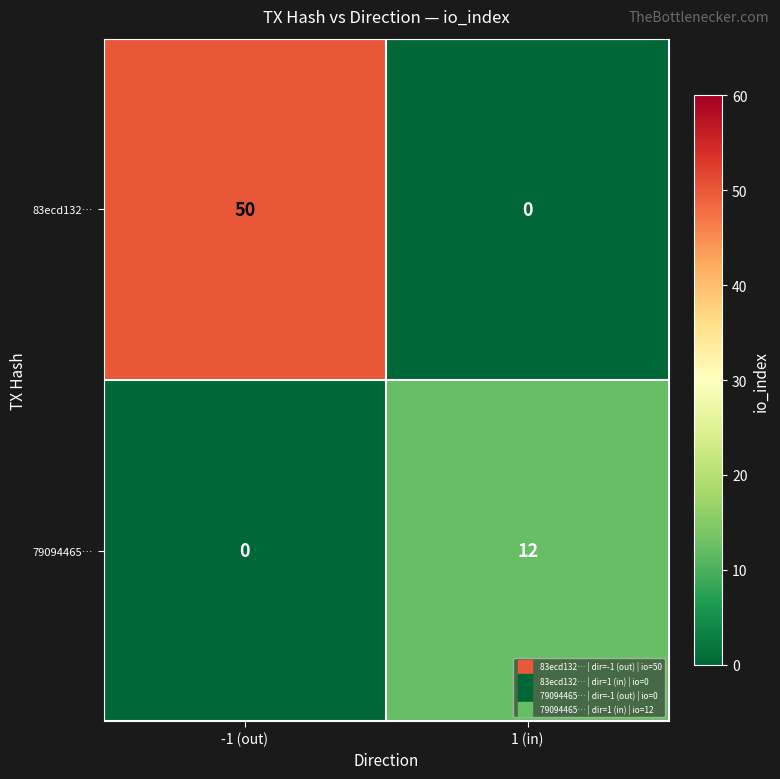

What is the maximum value shown in the chart?

50